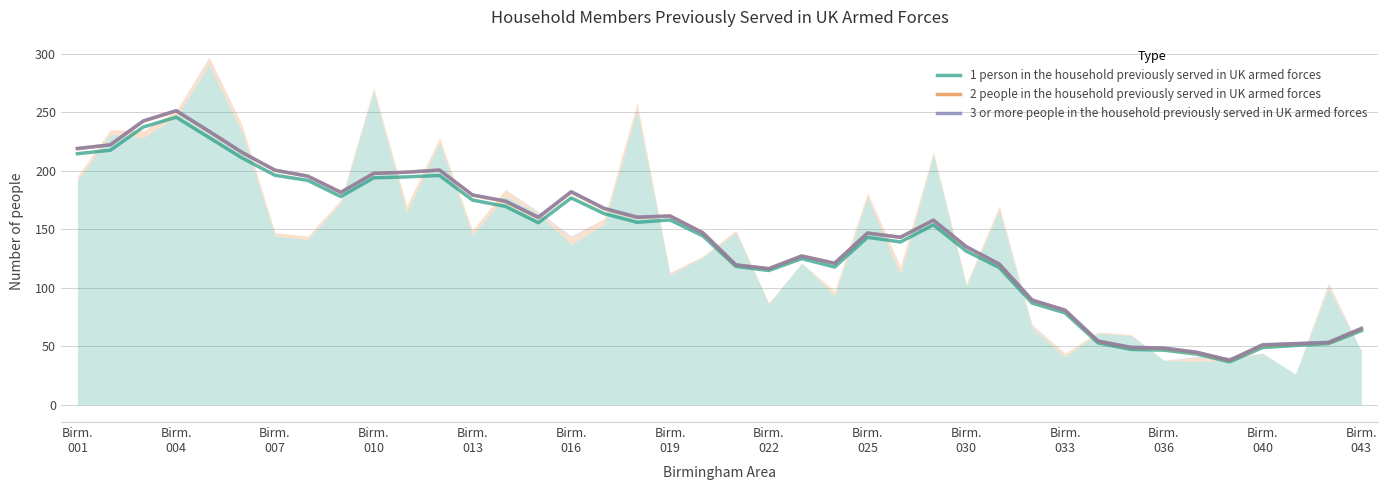

True or false: 1 person in the household previously served in UK armed forces has a value of 276.8 at Birm.
040.

False